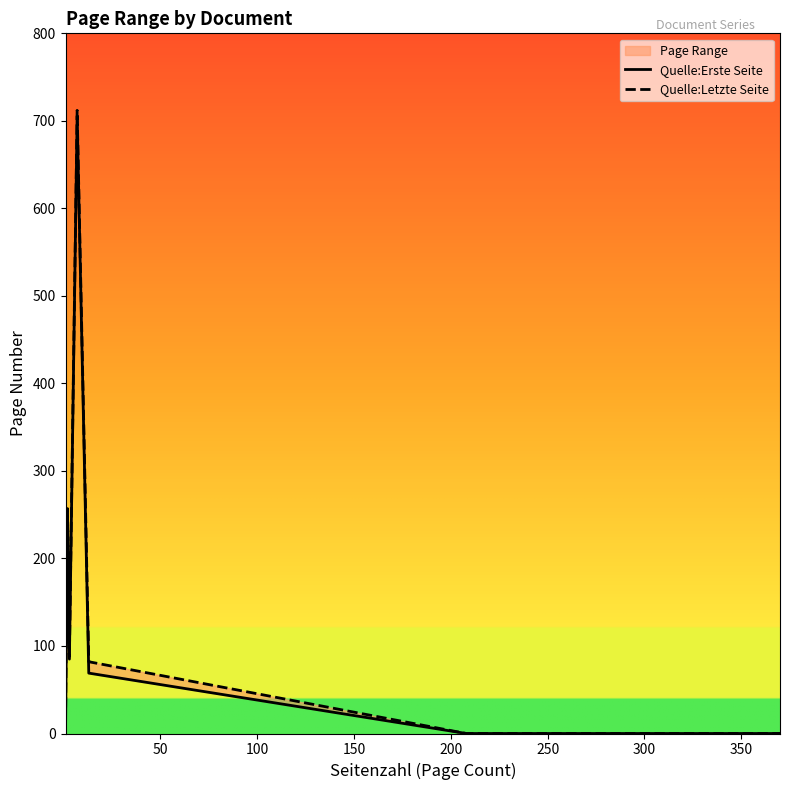

What is the label of the 7th point from the left?

300